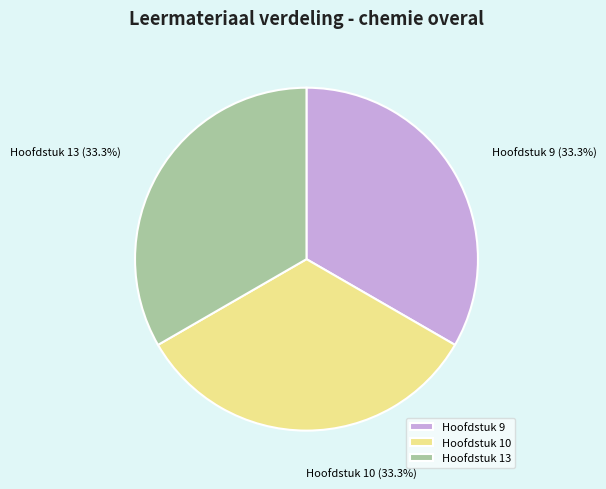

How many slices are in this pie chart?

3